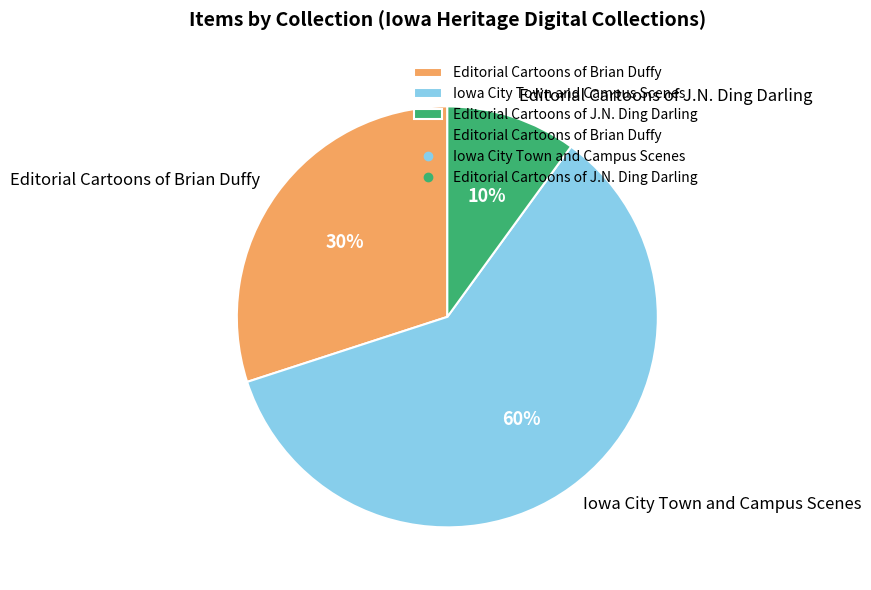

The Editorial Cartoons of J.N. Ding Darling slice represents 1% of the pie. True or false?

False